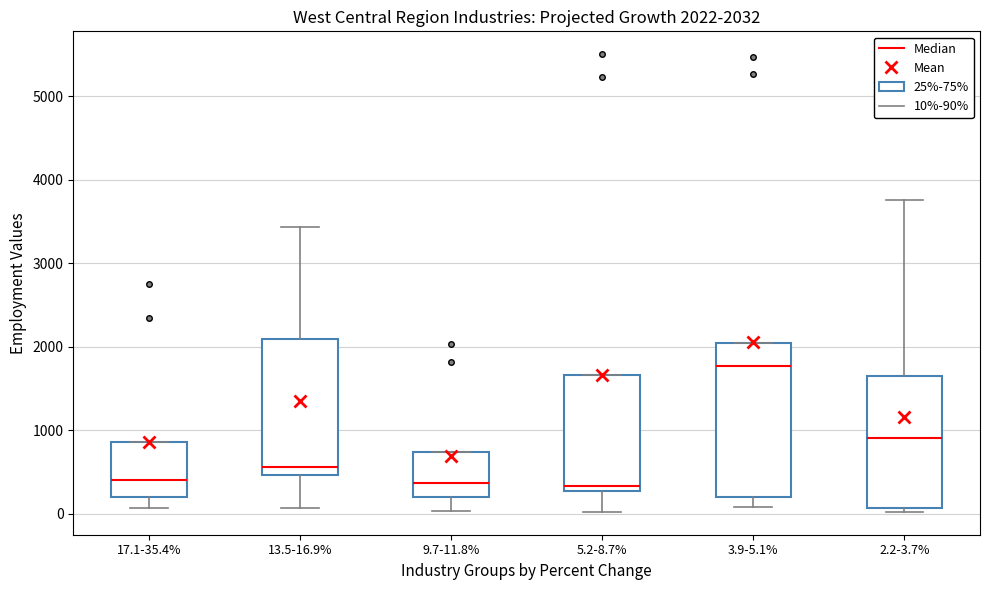

Comparing the boxes themselves (not the whiskers), which one is the tallest?

3.9-5.1%